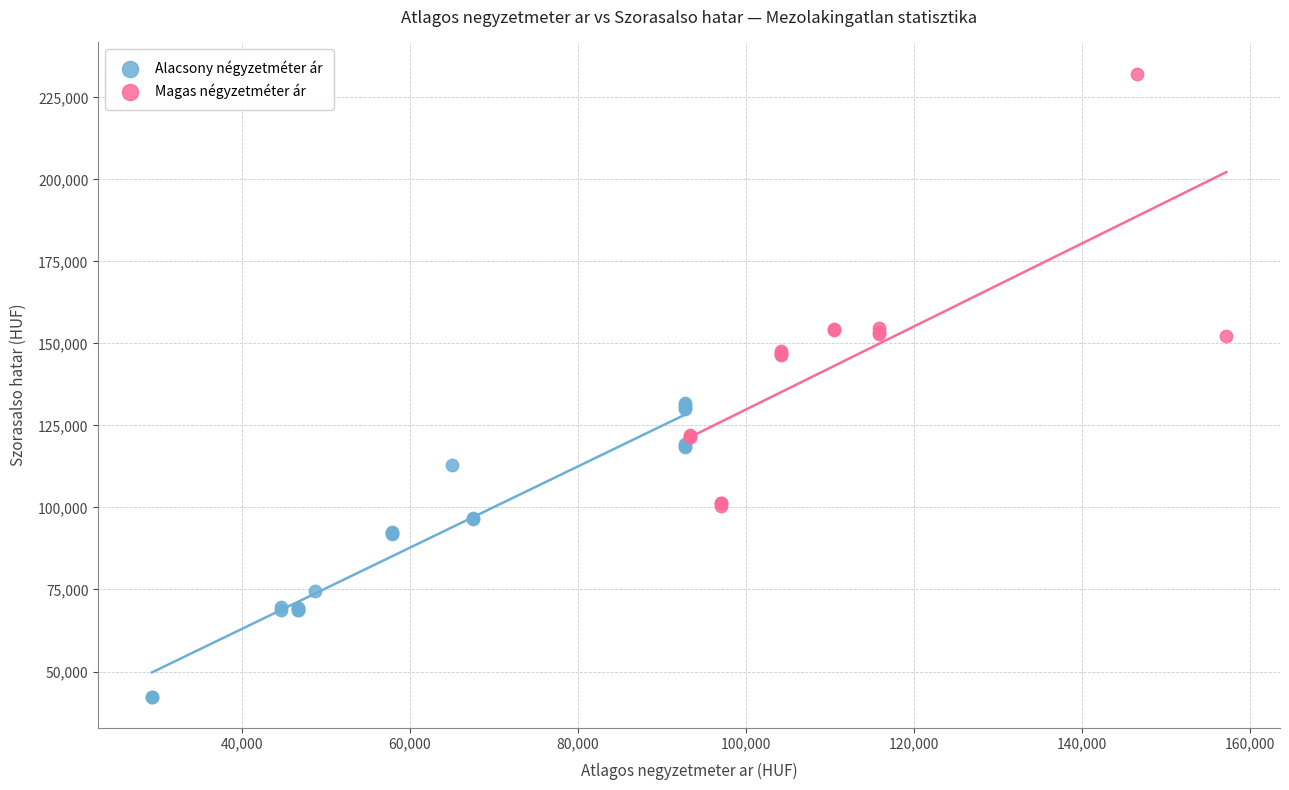

Which series reaches the maximum Y coordinate?

Magas négyzetméter ár